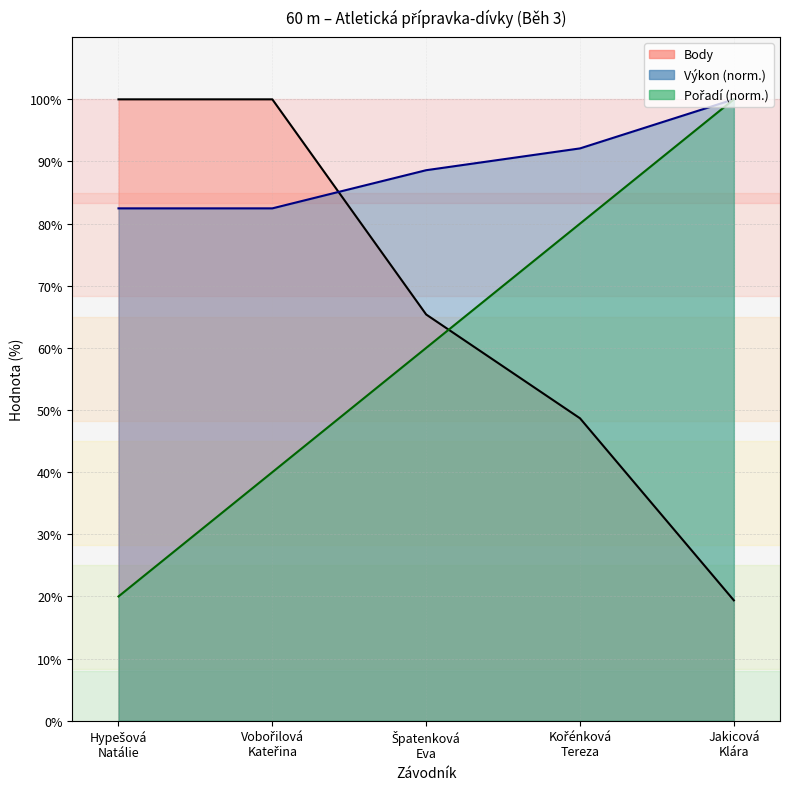

How many values in the Body series are below 65?

2